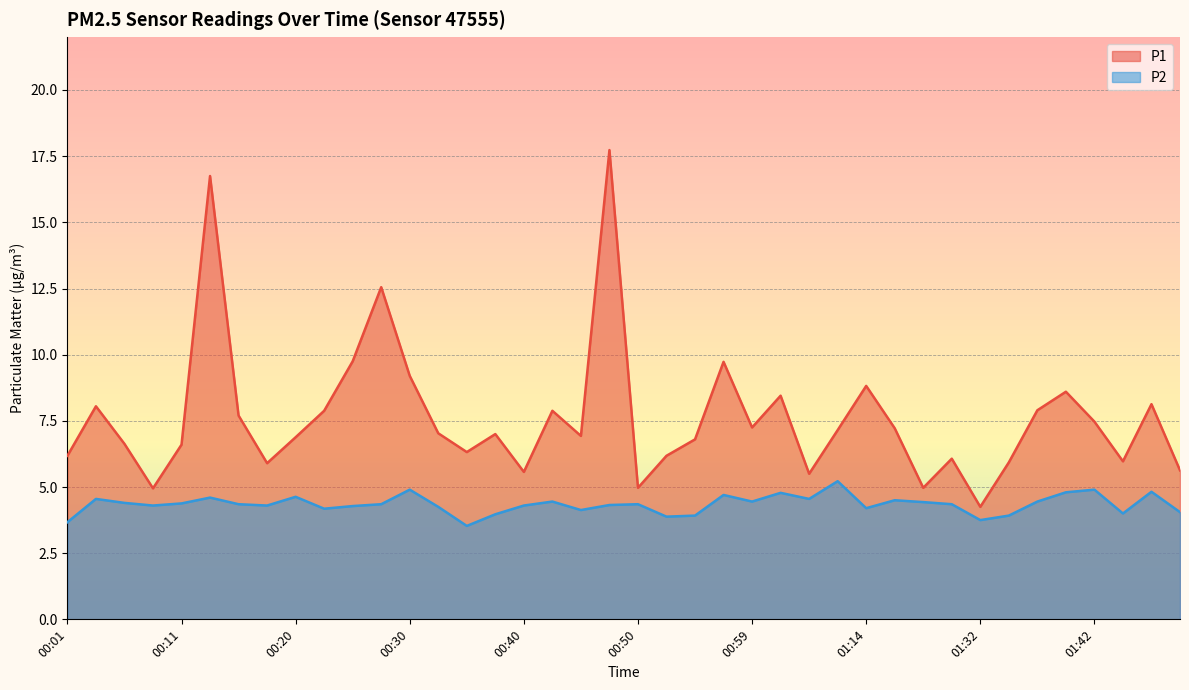

What is the sum of all P2 values?

173.9